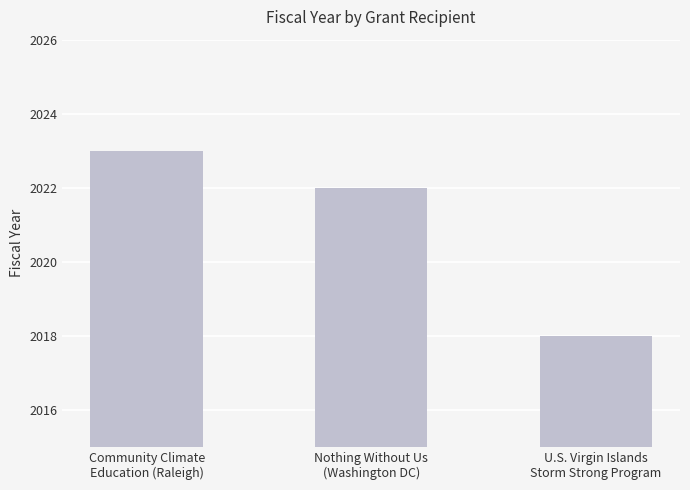

Read the value at Community Climate
Education (Raleigh).

2023